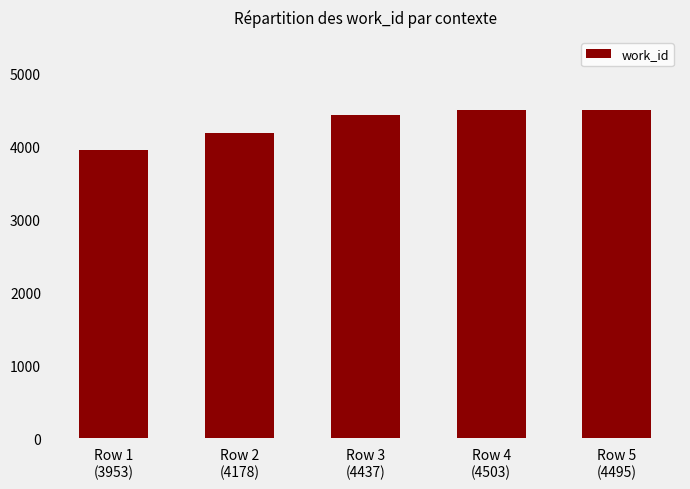

What is the greatest value displayed?

4503